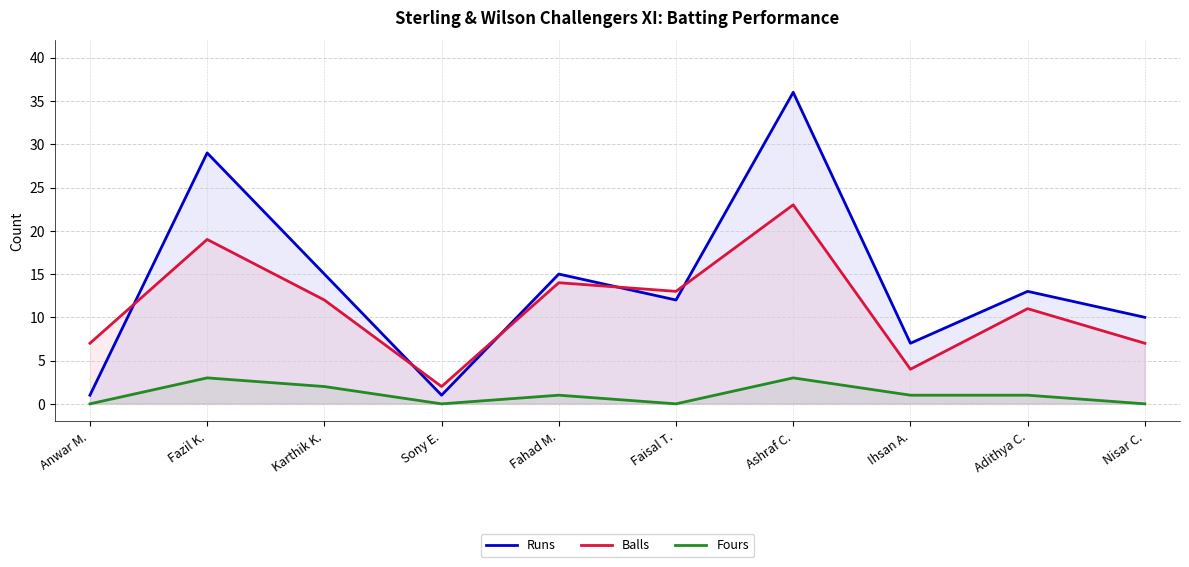

Reading right to left, what are all the values shown in this chart?

Runs: 10	13	7	36	12	15	1	15	29	1
Balls: 7	11	4	23	13	14	2	12	19	7
Fours: 0	1	1	3	0	1	0	2	3	0